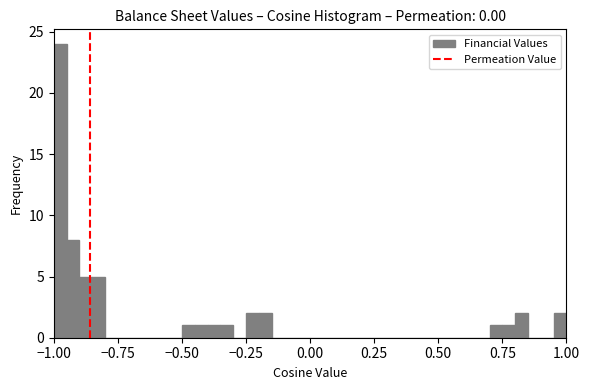

Read against the x-axis, roughly where is the centre of the tallest bar?

-0.95